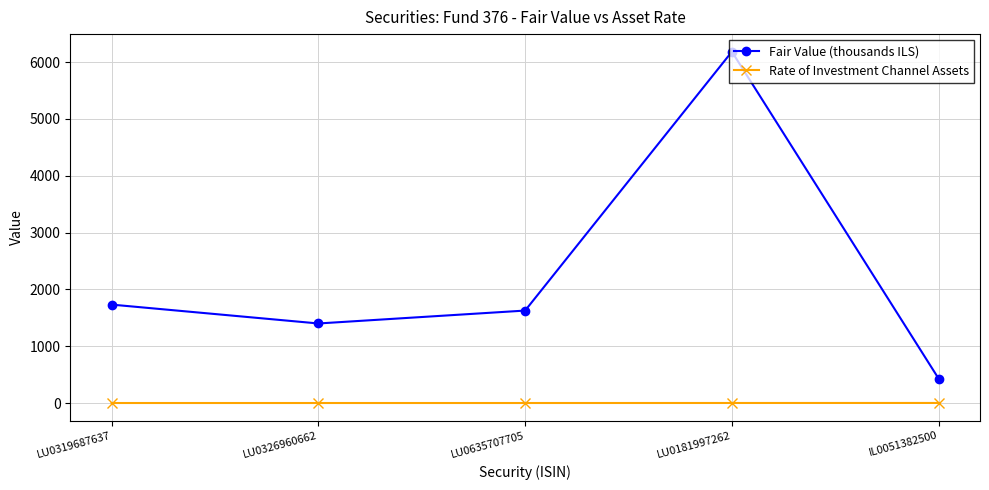

Between LU0635707705 and IL0051382500, which series saw the biggest shift?

Fair Value (thousands ILS)